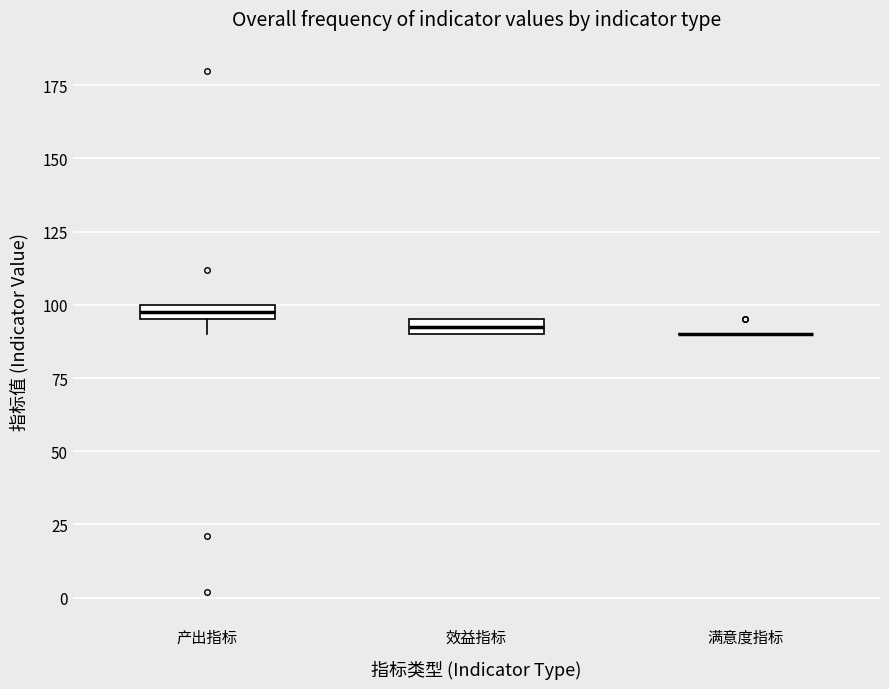

Where is the upper edge of the box for 效益指标 on the y-axis? The values are not printed on the chart, so give them approximately, as read against the axis.

95